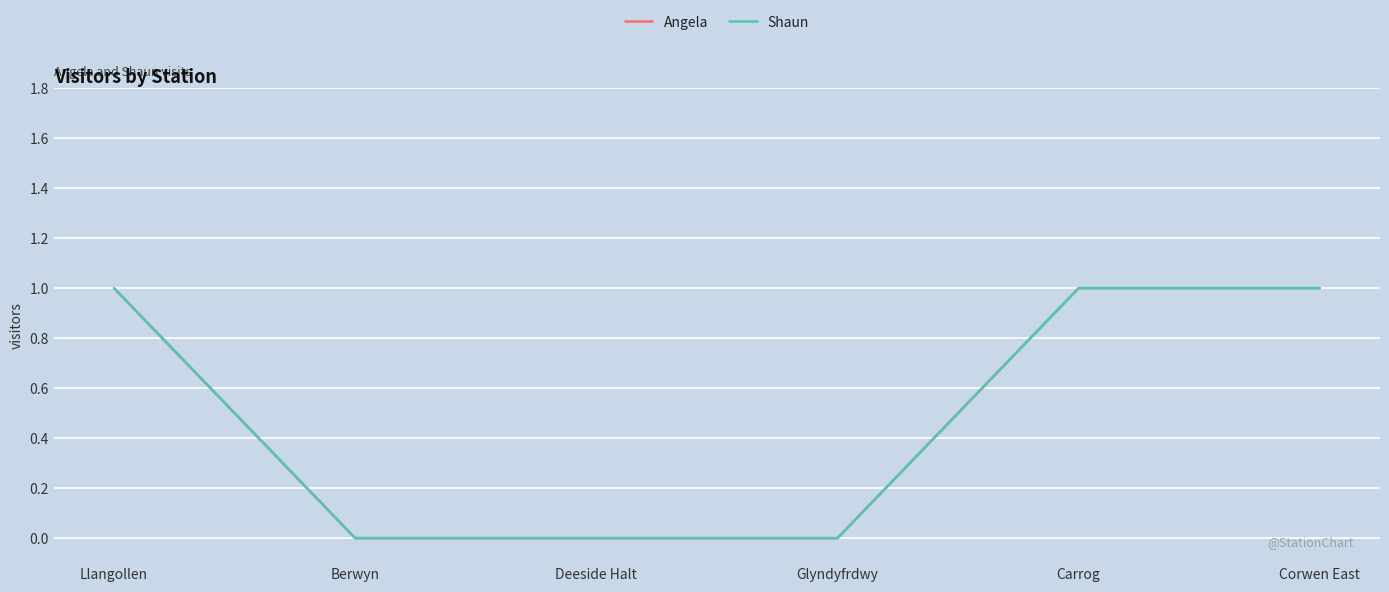

The Shaun series shows 1 at Corwen East. True or false?

True